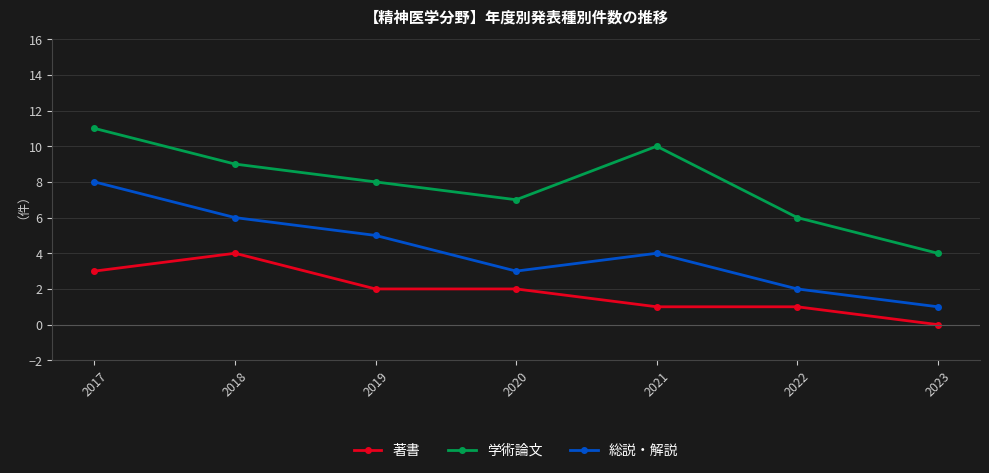

What is the value of the 総説・解説 point at the 1st from the left?

8